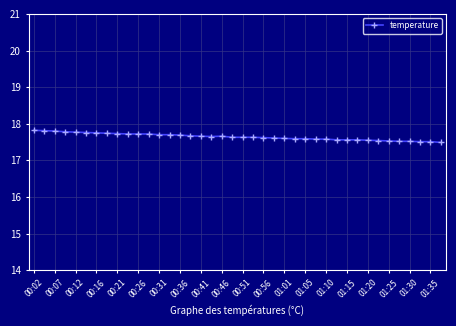

What is the value of the 10th point from the left?

17.7